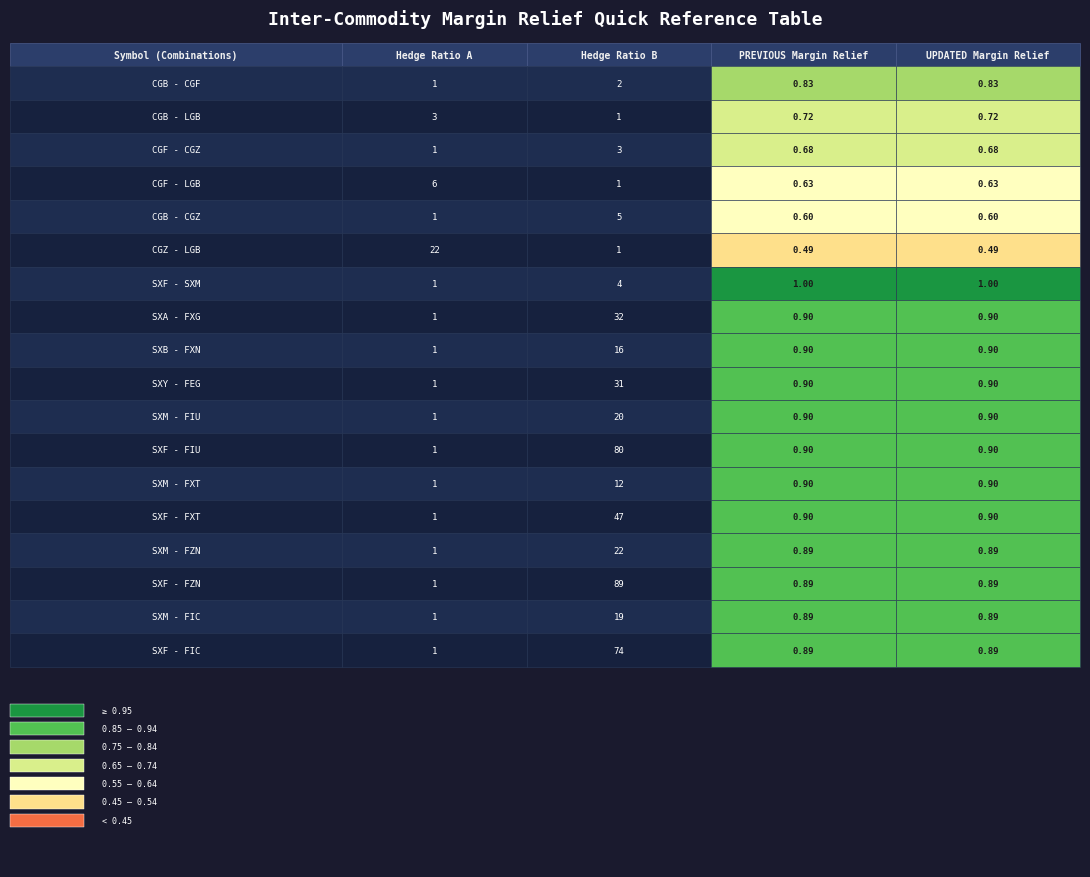

What is the lowest value of the updated_relief series?

0.5